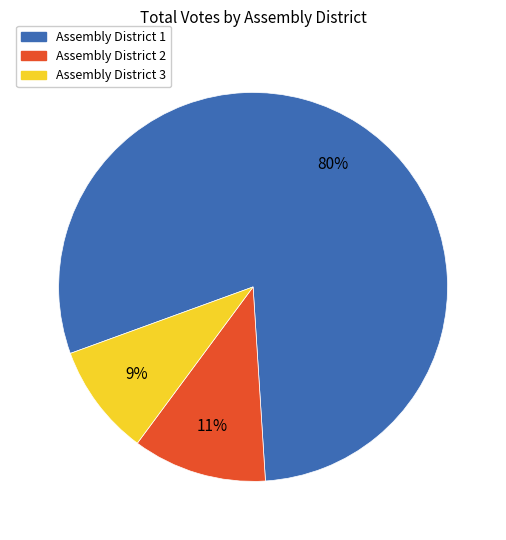

Does any single category account for the majority?

Yes